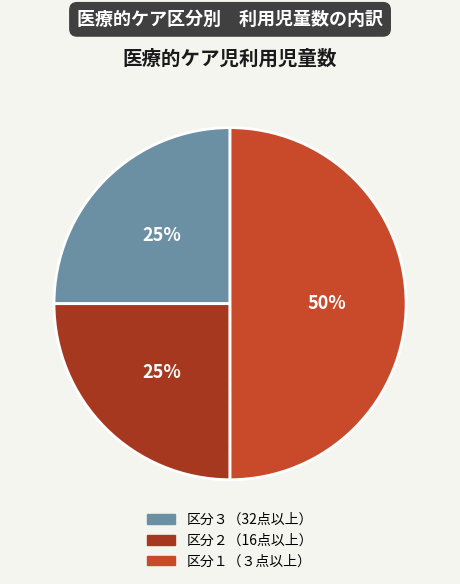

True or false: 区分２（16点以上） accounts for 25% of the total.

True